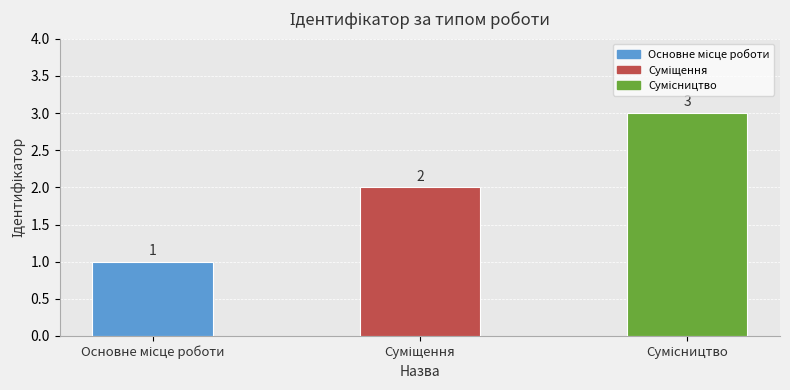

What is the greatest value displayed?

3